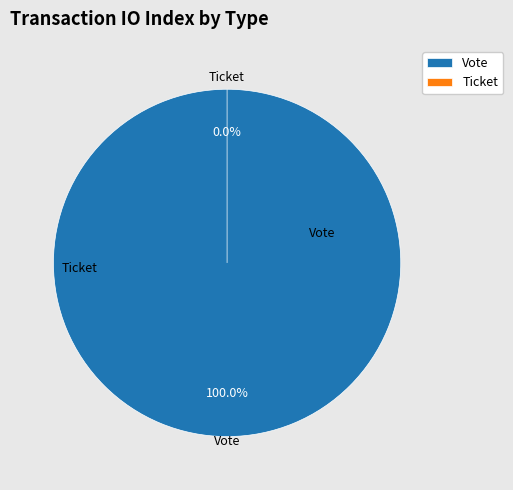

Count the number of slices in the pie.

2